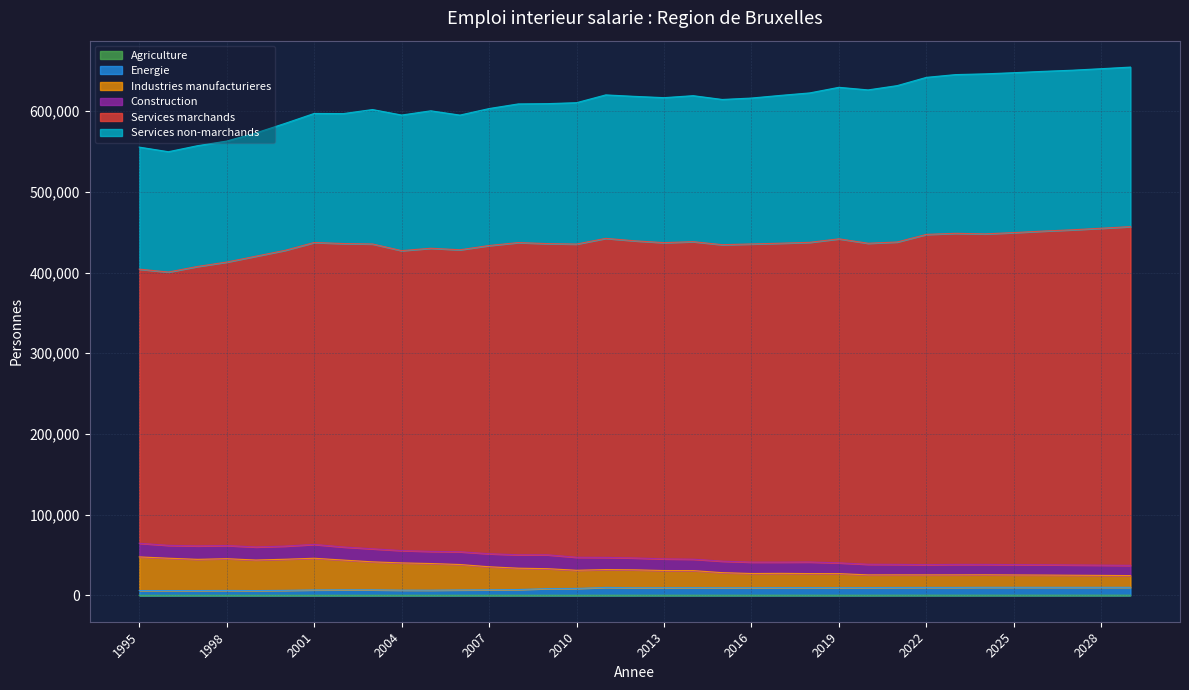

Which category has the highest value in the Industries manufacturieres series?

1995